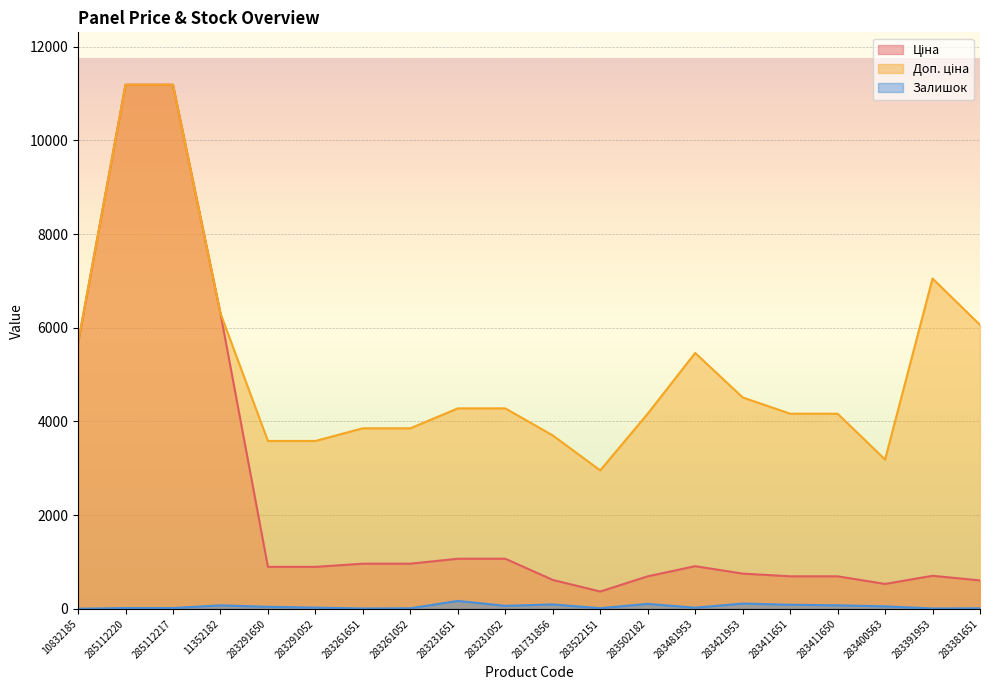

What is the minimum value shown in the chart?

2.0